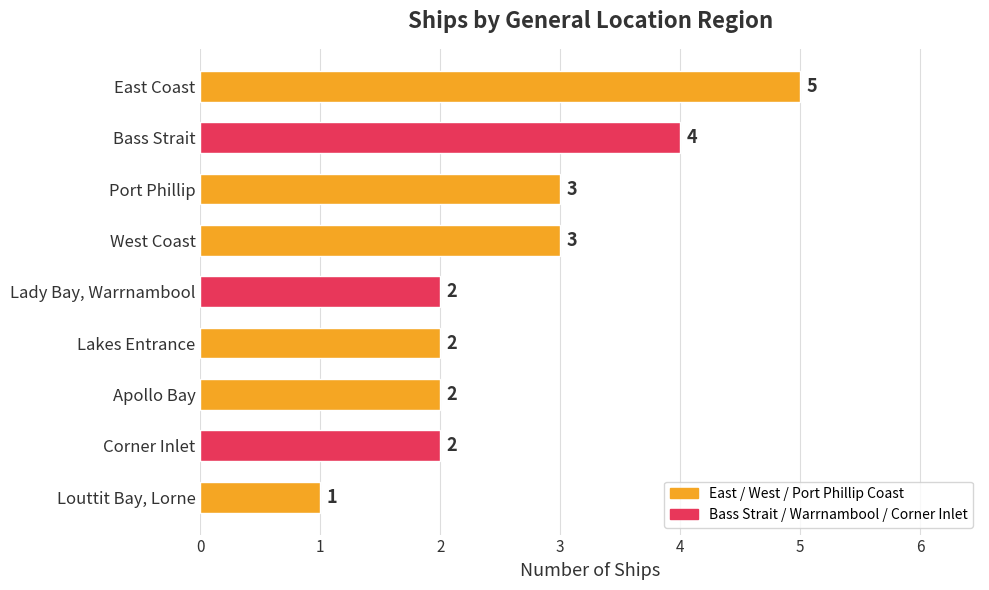

What is the difference between the second highest and second lowest values?

2